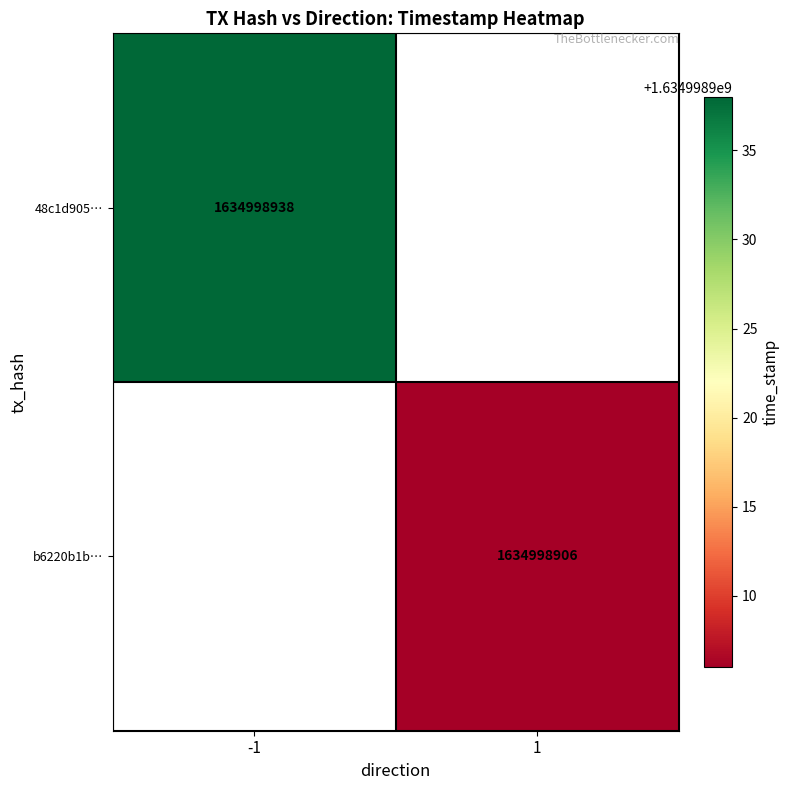

The value of 48c1d9057cd5b48c60ac6d41d39e12e1bd01343 at 1 is 2611724974. True or false?

False